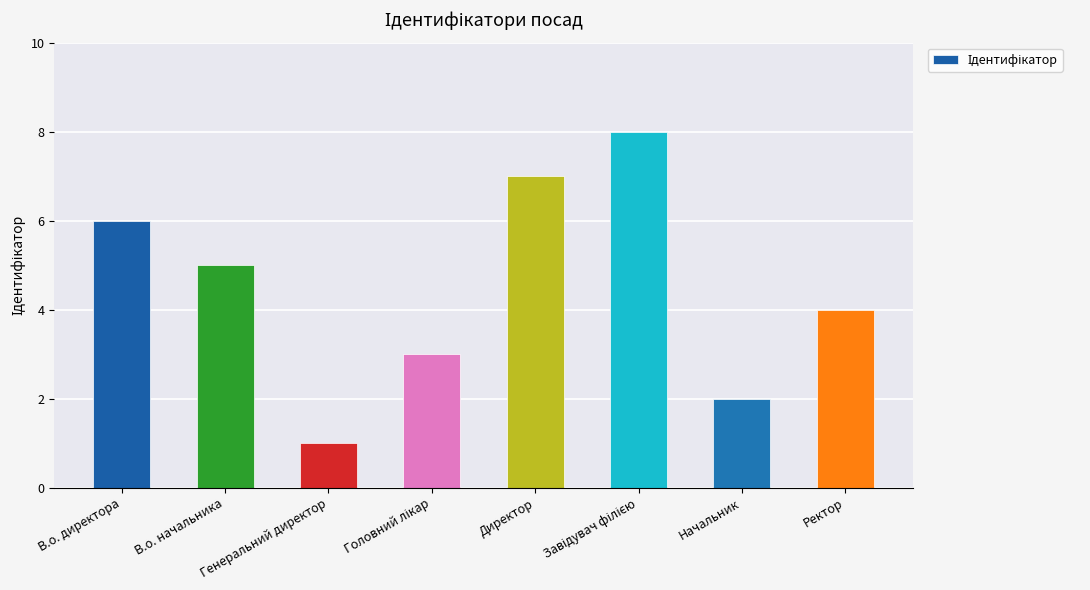

What is the difference between the maximum and minimum values?

7